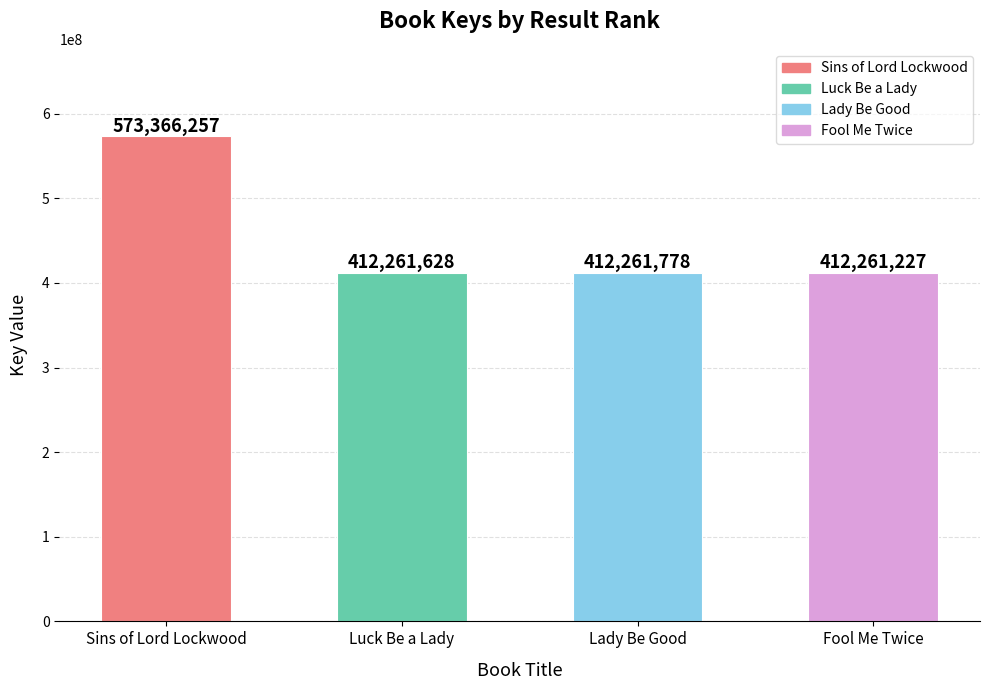

Count the number of data series in this chart.

1